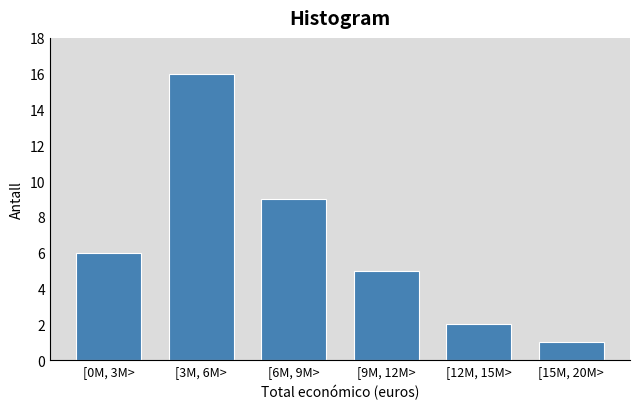

Reading left to right, list all the values displayed in this chart.

6	16	9	5	2	1